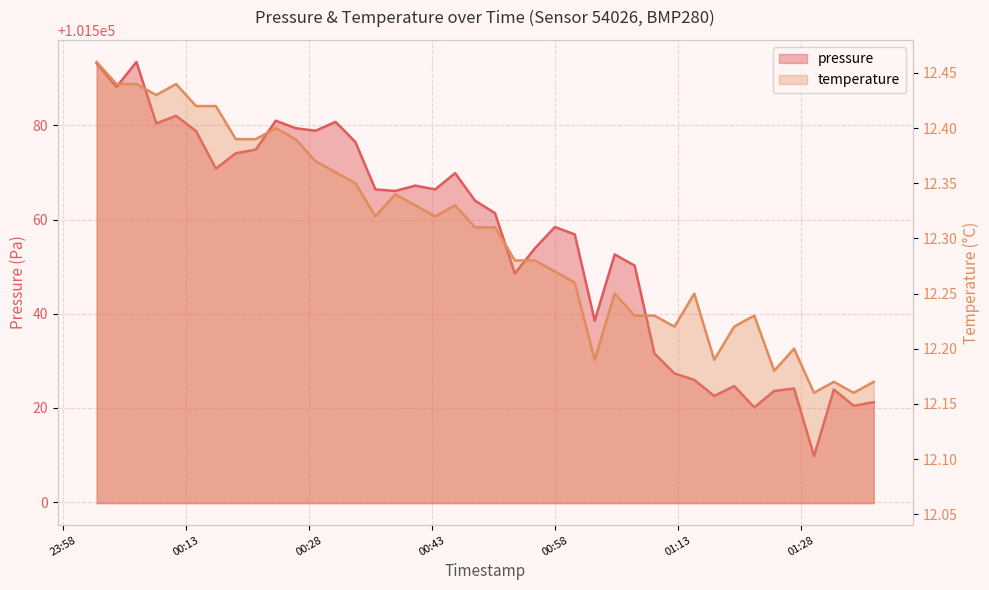

The pressure series shows 101522.6 at 2024-03-22T01:17:24. True or false?

True